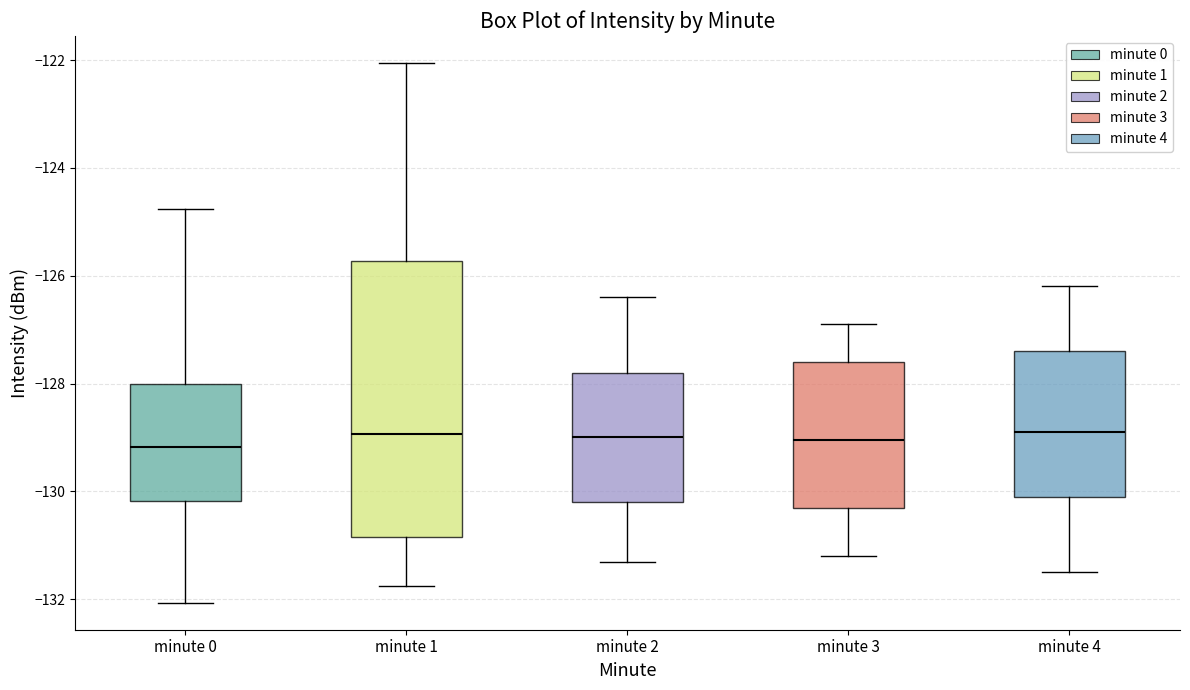

Reading left to right, transcribe this box plot: for each box, give where its median line is, the range the box spans, and where its two whiskers end, as read against the y-axis. The values are not printed on the chart, so give them approximately, as read against the axis.

minute 0: median -129.2, box -130.2 to -128.0, whiskers -132.0 to -124.8
minute 1: median -129.0, box -130.8 to -125.8, whiskers -131.8 to -122.0
minute 2: median -129.0, box -130.2 to -127.8, whiskers -131.2 to -126.4
minute 3: median -129.0, box -130.2 to -127.6, whiskers -131.2 to -126.8
minute 4: median -128.8, box -130.0 to -127.4, whiskers -131.4 to -126.2